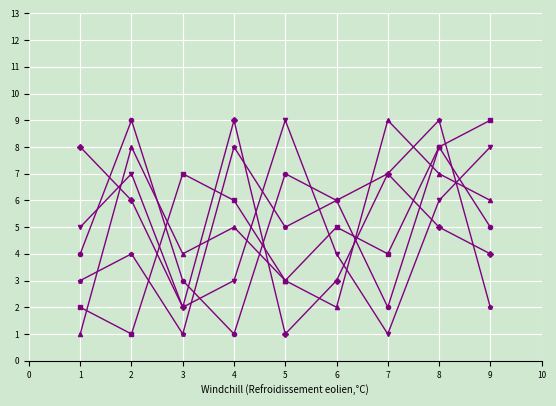

What is the greatest value displayed?

9